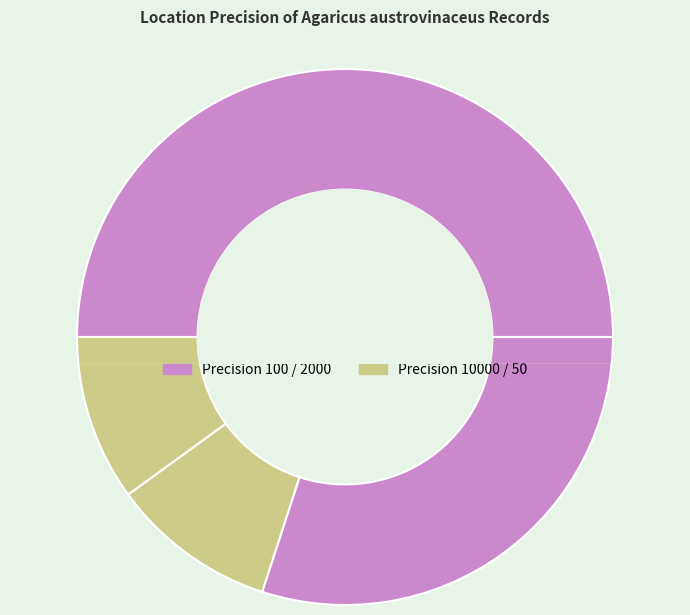

To the nearest percent, what percentage of the pie is 9?

1%